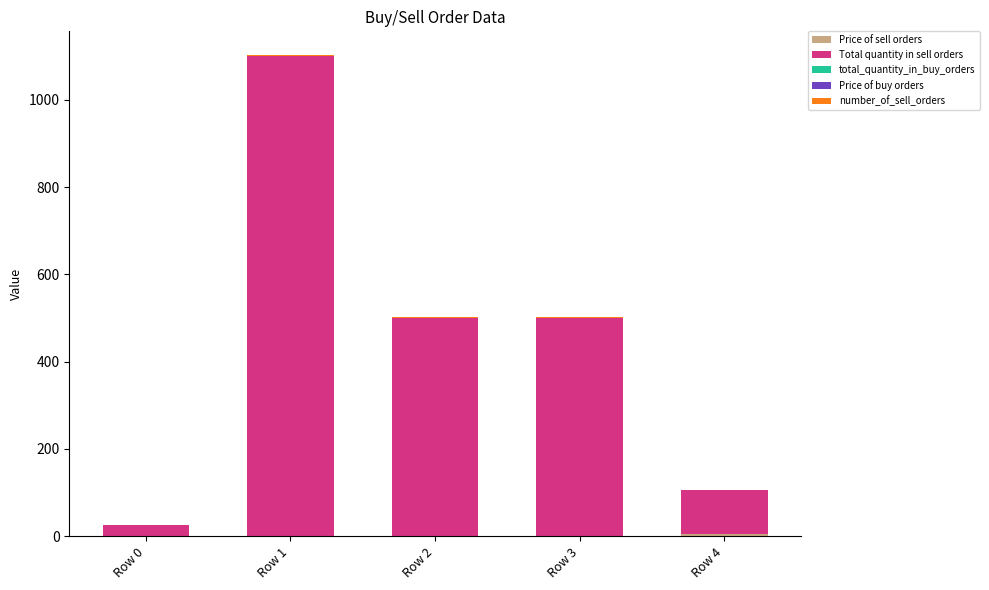

At which category is the sum across all series the highest?

Row 1